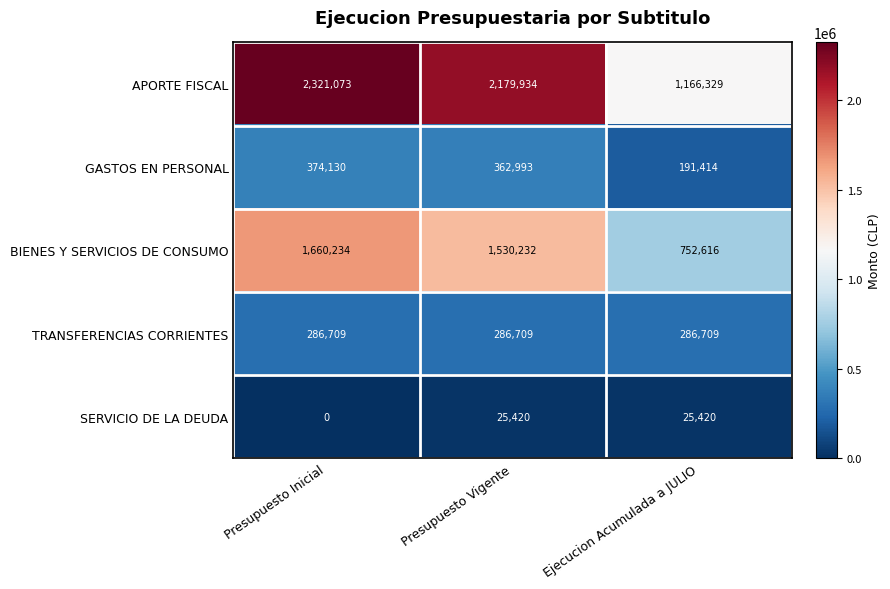

Rank the series at Ejecucion Acumulada a JULIO from highest to lowest value.

APORTE FISCAL, BIENES Y SERVICIOS DE CONSUMO, TRANSFERENCIAS CORRIENTES, GASTOS EN PERSONAL, SERVICIO DE LA DEUDA